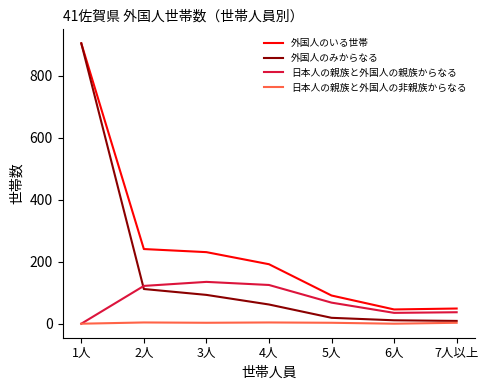

Which category has the highest value in the 外国人のみからなる series?

1人